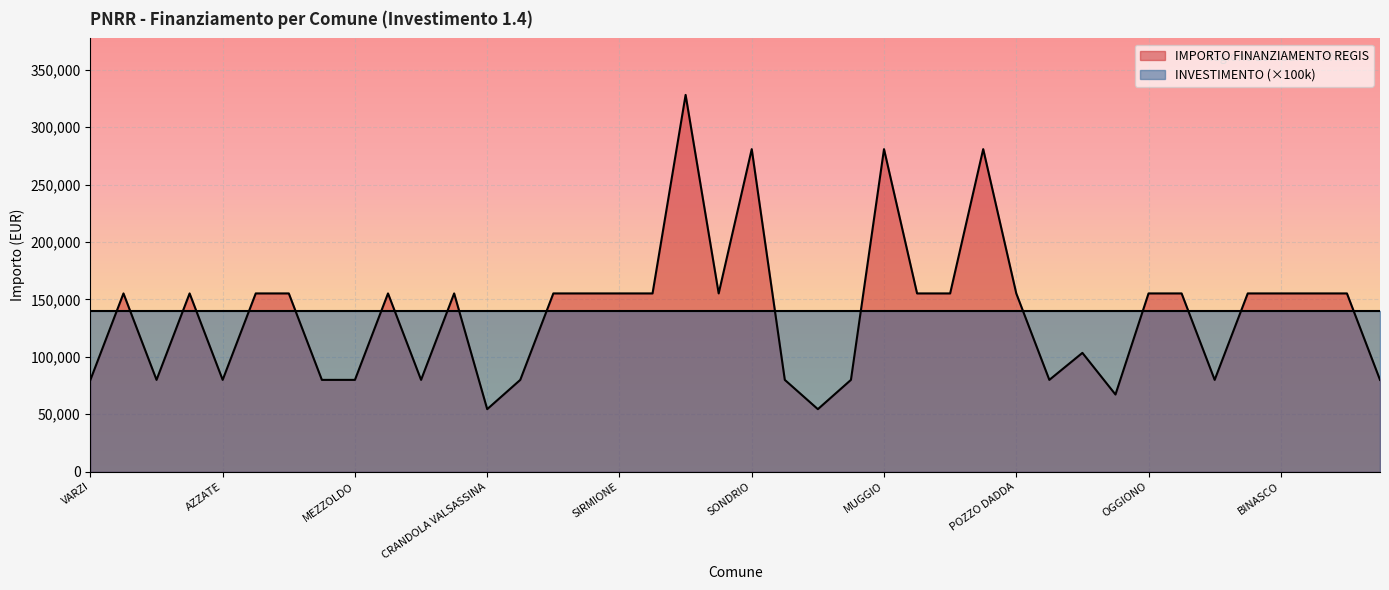

What value does the data have at MUGGIO, to the nearest 10?

280930